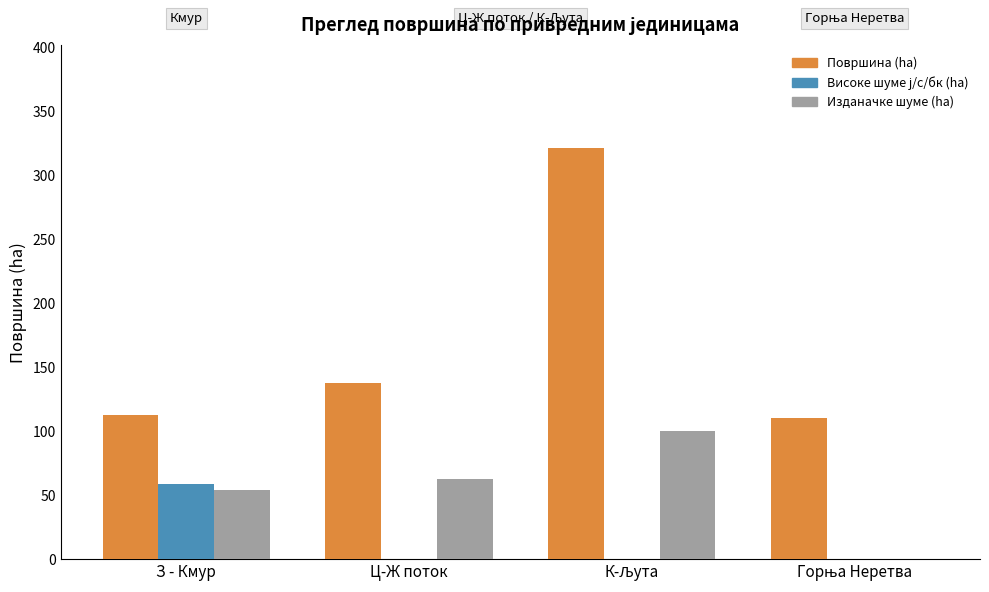

What is the sum of all Изданачке шуме (ha) values?

217.2